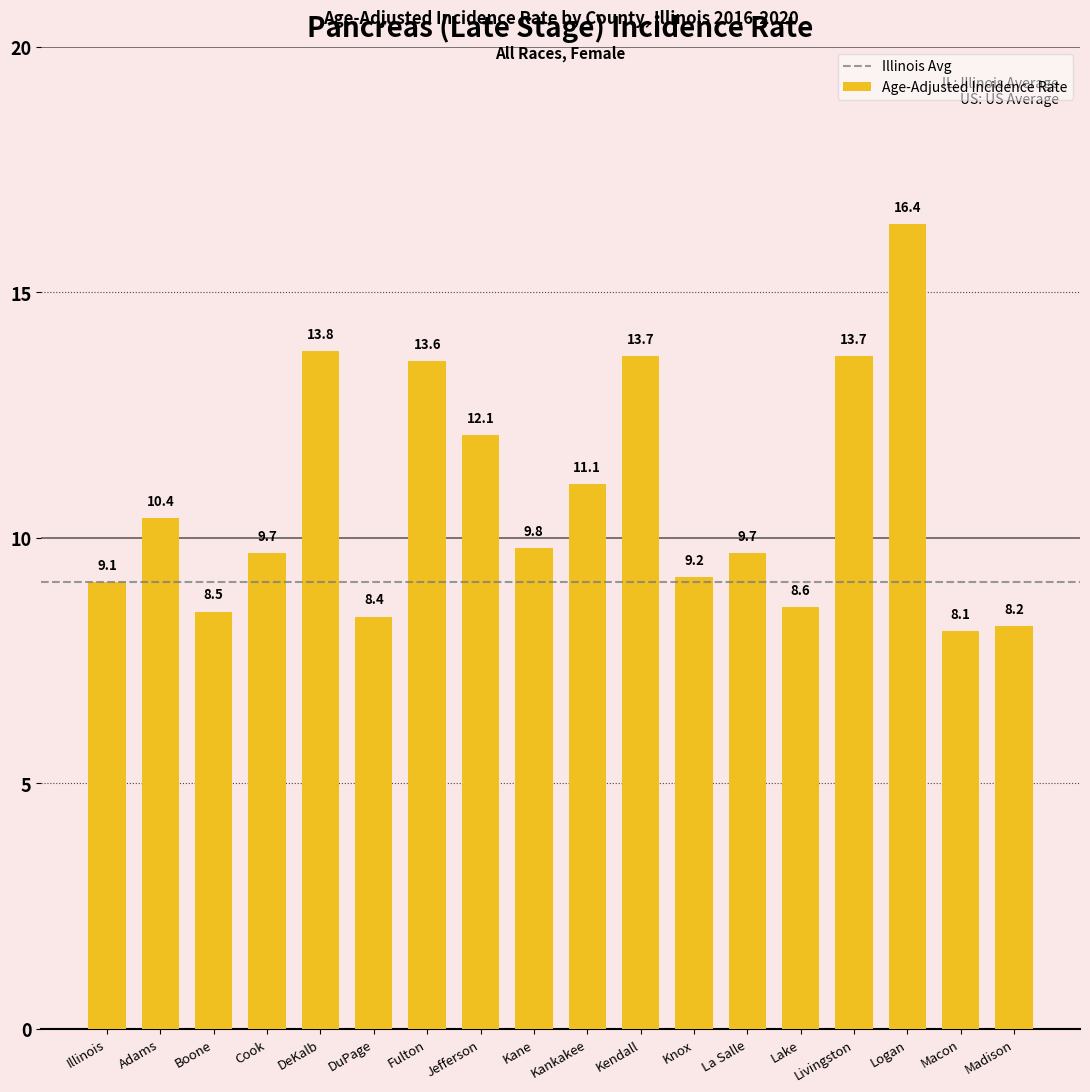

What position from the left is Boone?

3